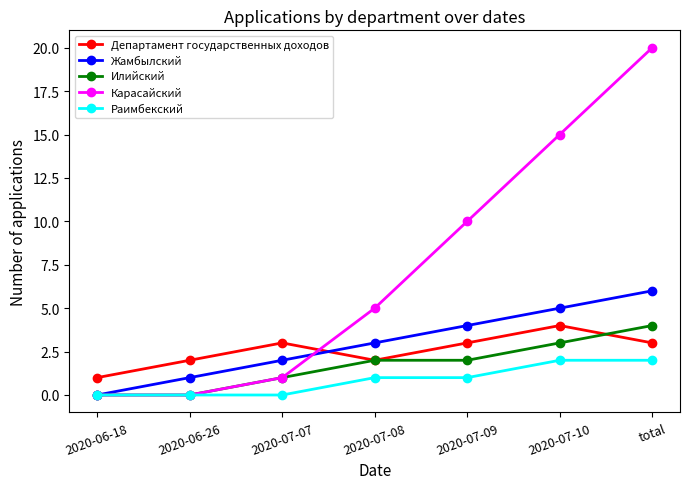

Which series has the widest spread of values?

Карасайский